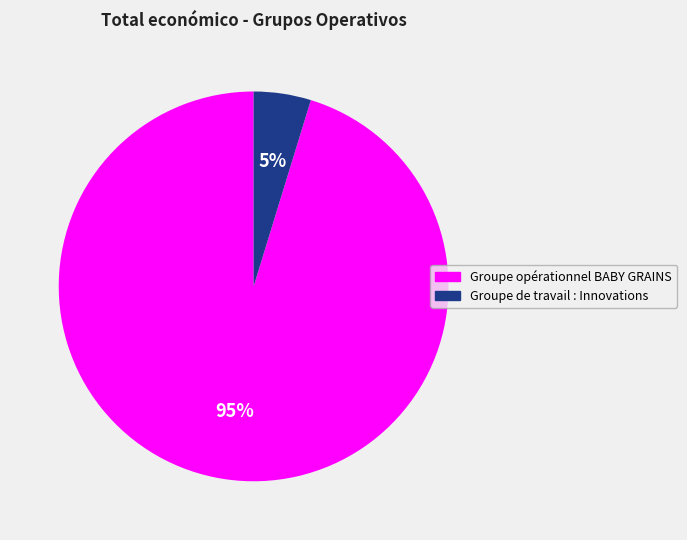

Count the number of slices in the pie.

2